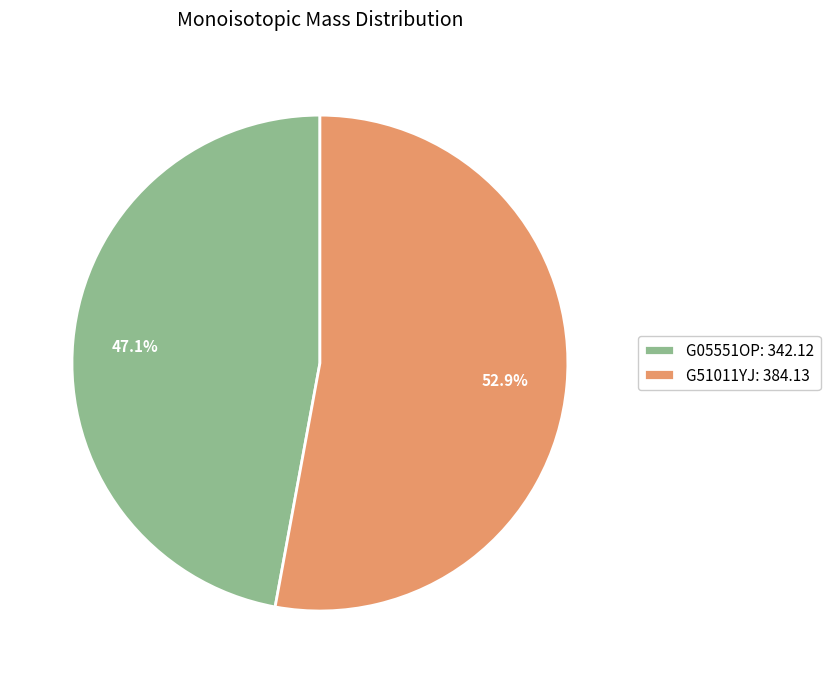

To the nearest percent, what percentage of the pie is G51011YJ?

53%